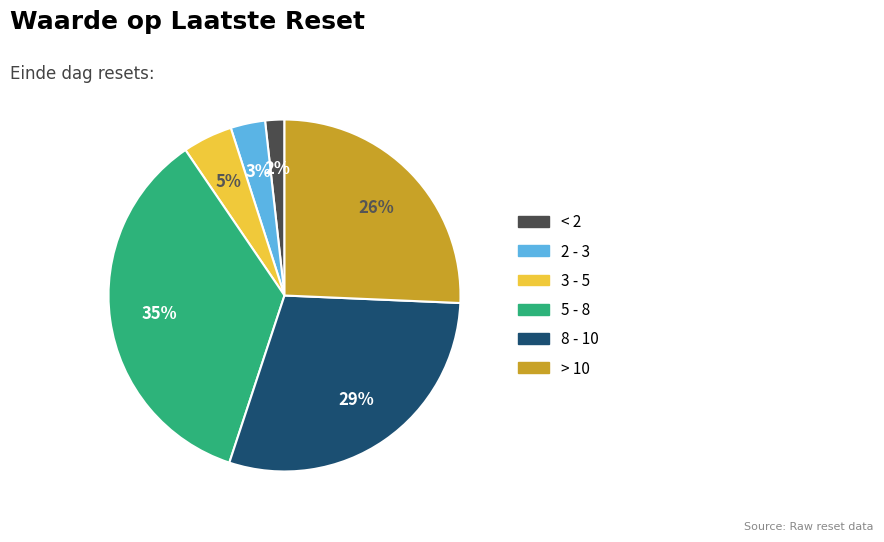

To the nearest percent, what is the average slice percentage?

17%